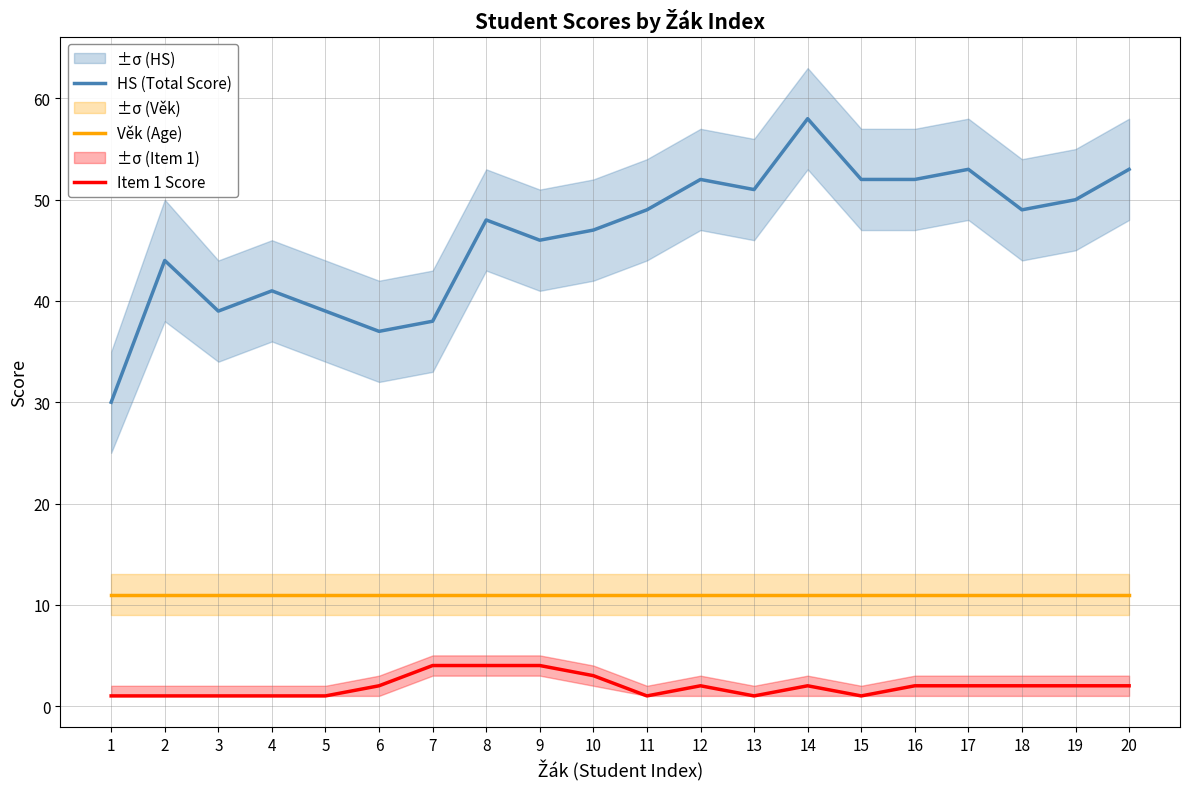

At which category is the sum across all series the highest?

14